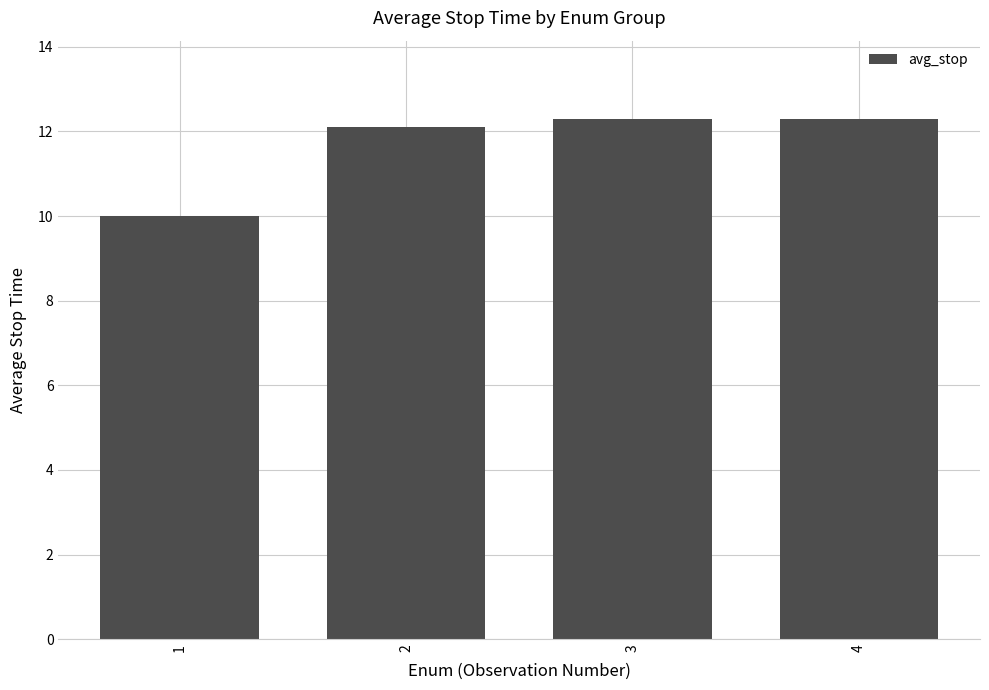

What value does the data have at 1?

10.0